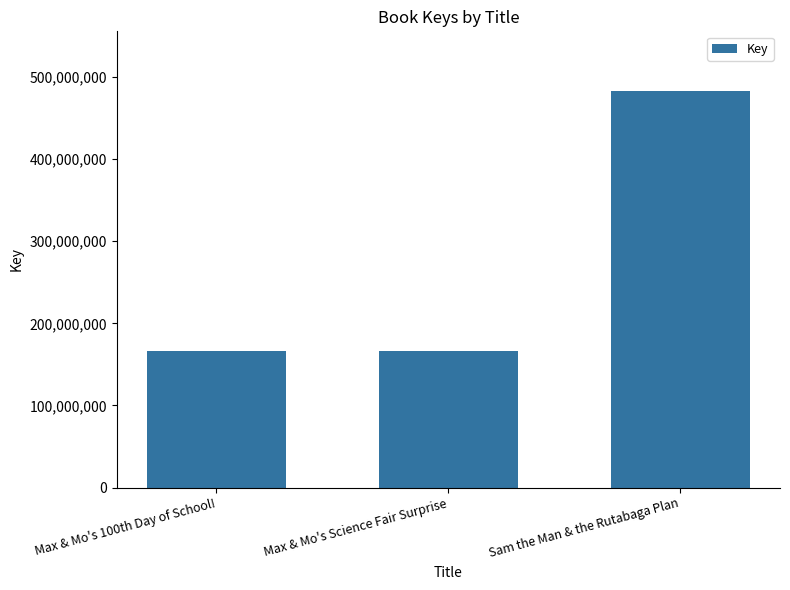

Which has a higher value, Sam the Man & the Rutabaga Plan or Max & Mo's Science Fair Surprise?

Sam the Man & the Rutabaga Plan